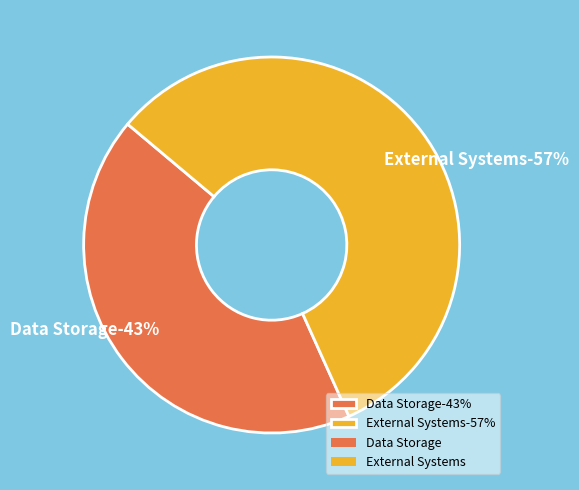

To the nearest percent, what portion does Data Storage represent?

43%